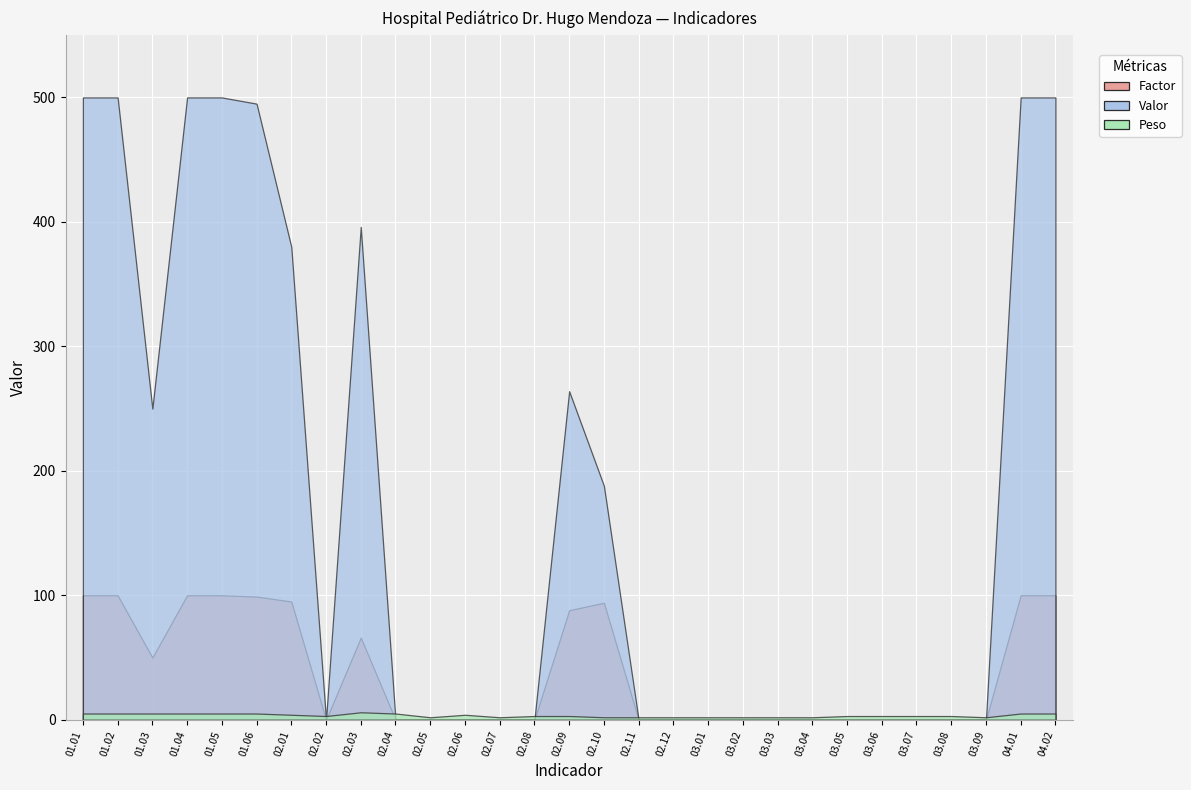

Does the chart display data point markers on the line(s)?

No